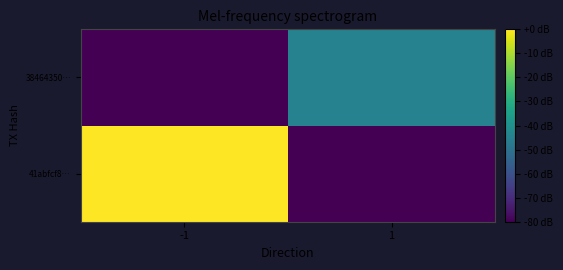

Rank the series by their maximum value, from lowest to highest.

38464350…, 41abfcf8…